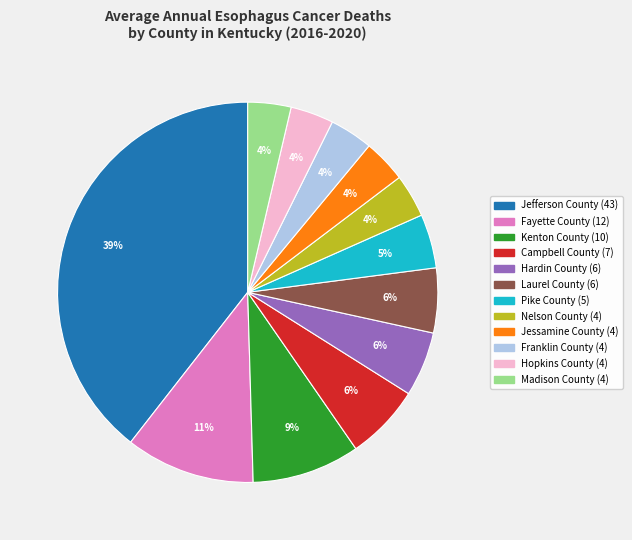

Approximately how many times larger is the value at Pike County compared to Nelson County?

1.2